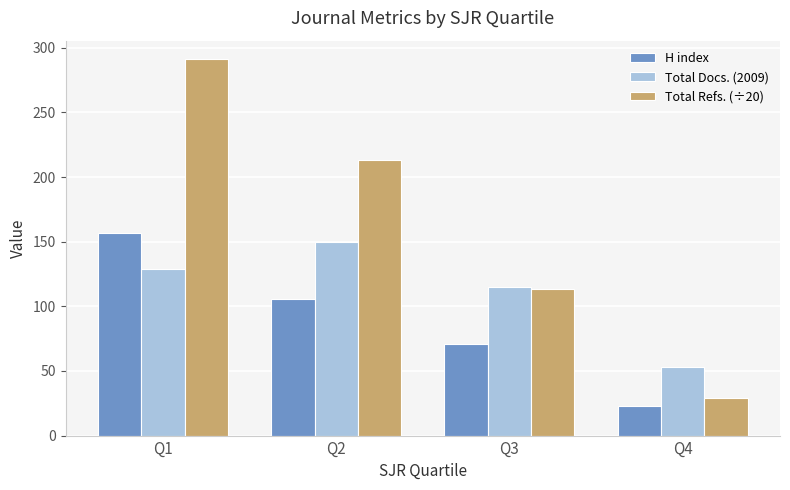

What is the average value of the Total Refs. (÷20) series?

161.6